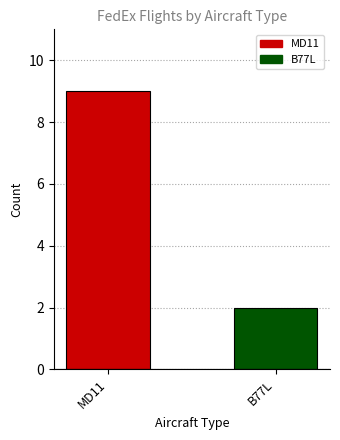

True or false: the data shows 9 at MD11.

True